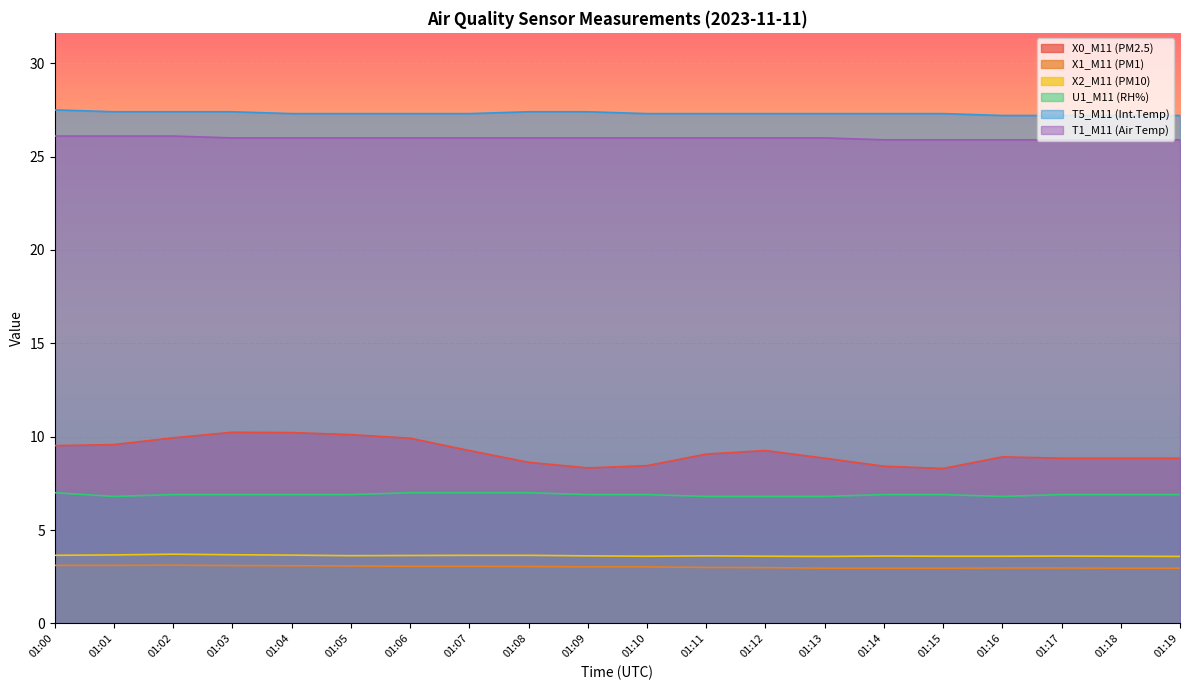

True or false: U1_M11 (RH%) and T1_M11 (Air Temp) cross at least once.

False